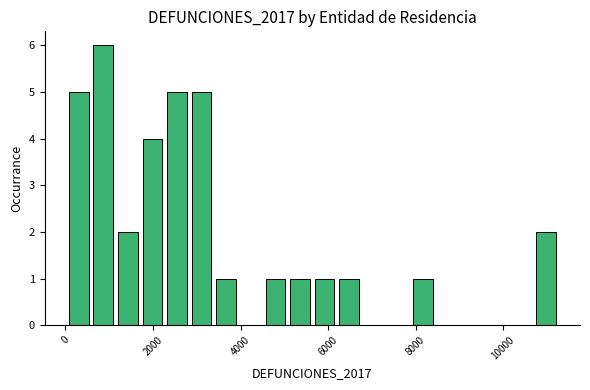

Around what value on the x-axis is the tallest bar? Give the approximate position of its centre, as read against the axis.

800